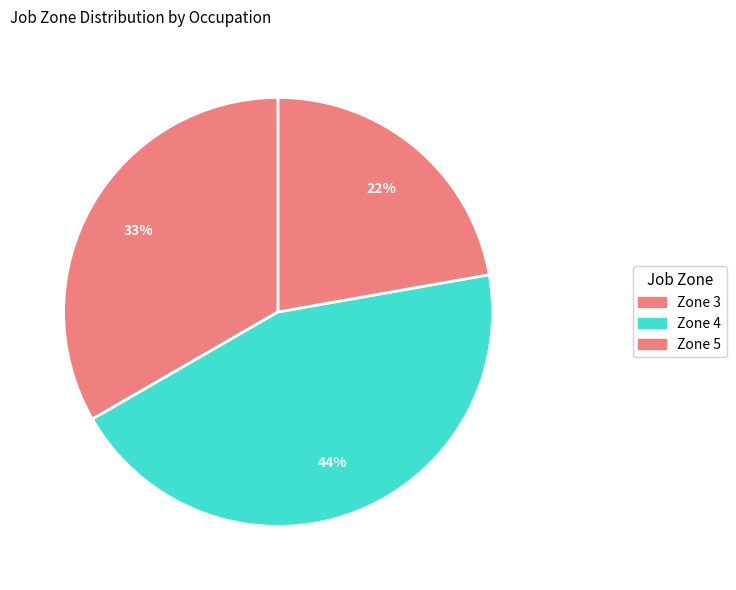

Count the number of slices in the pie.

3